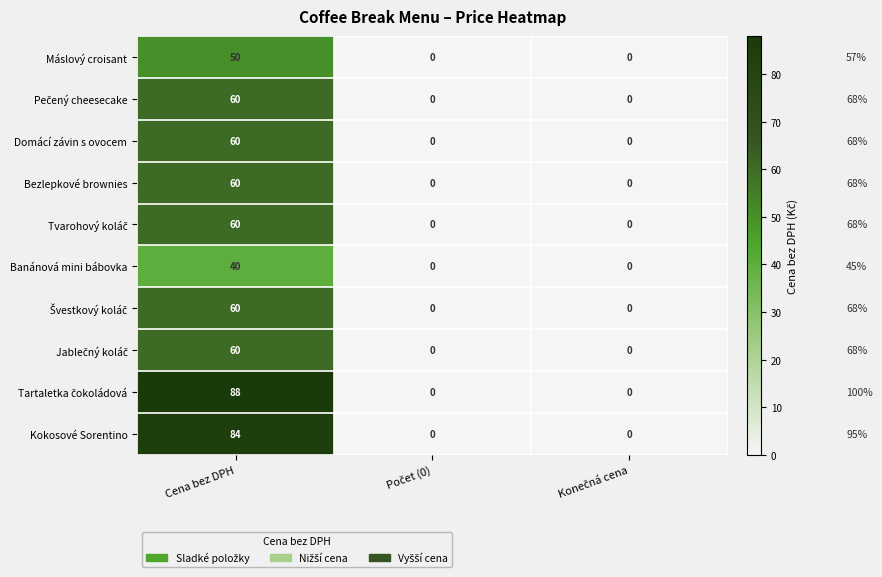

At how many categories does at least one series exceed 44?

1